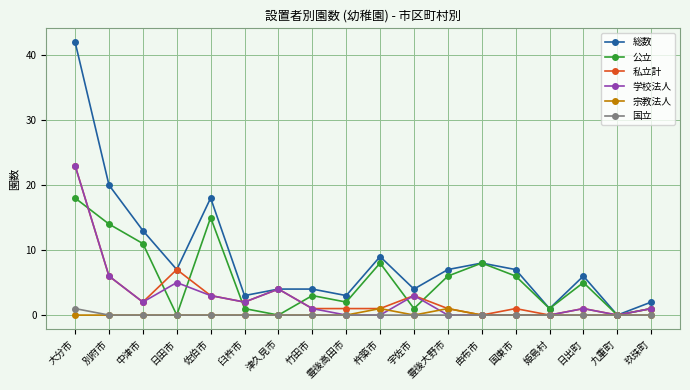

What is the difference between the highest and lowest values at 大分市?

42